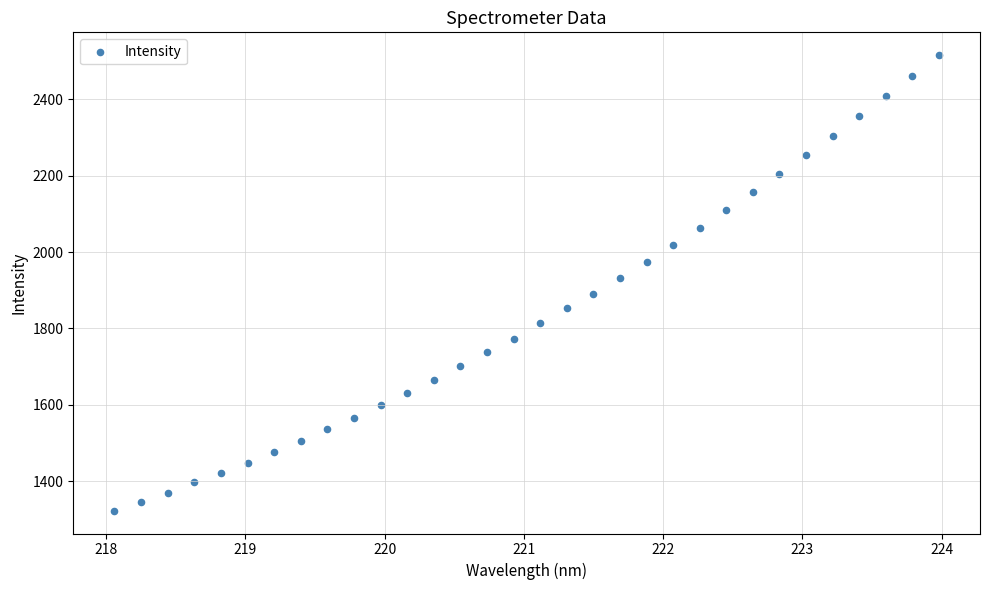

What is the range of X values (max minus min)?

5.9